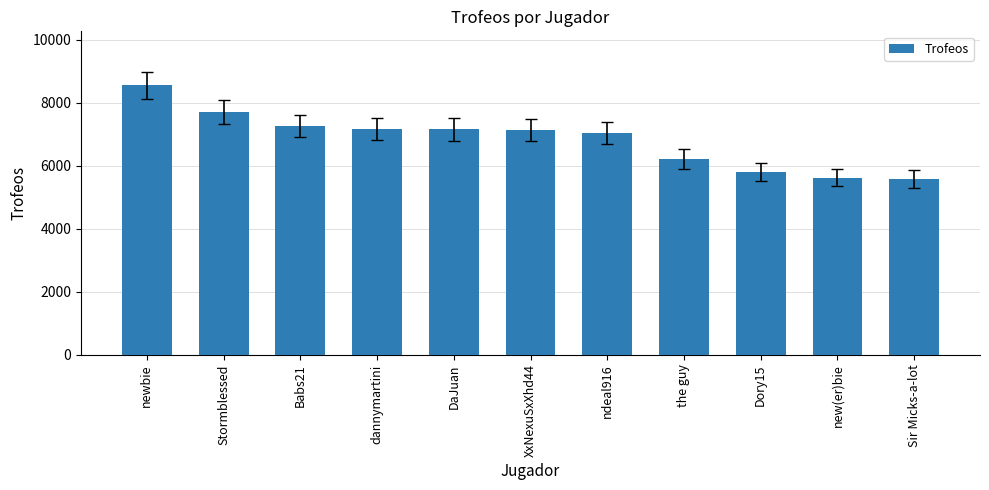

What is the label of the 7th bar from the left?

ndeal916